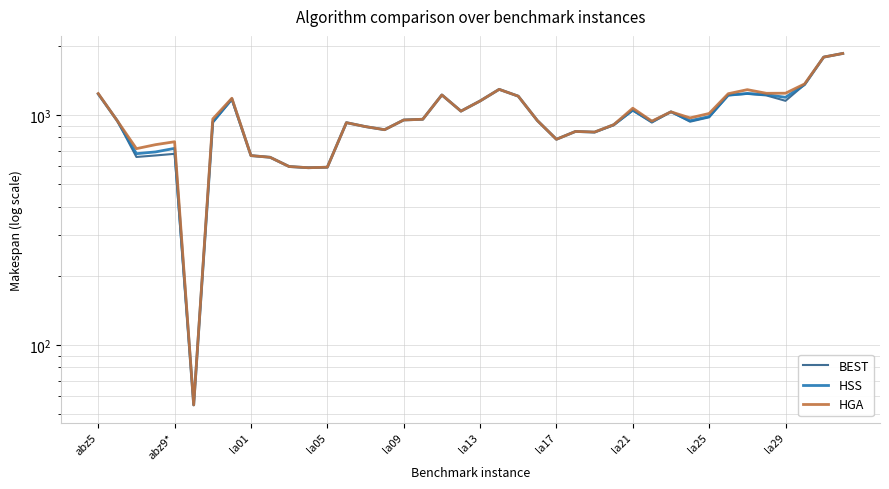

True or false: BEST and HSS cross at least once.

False